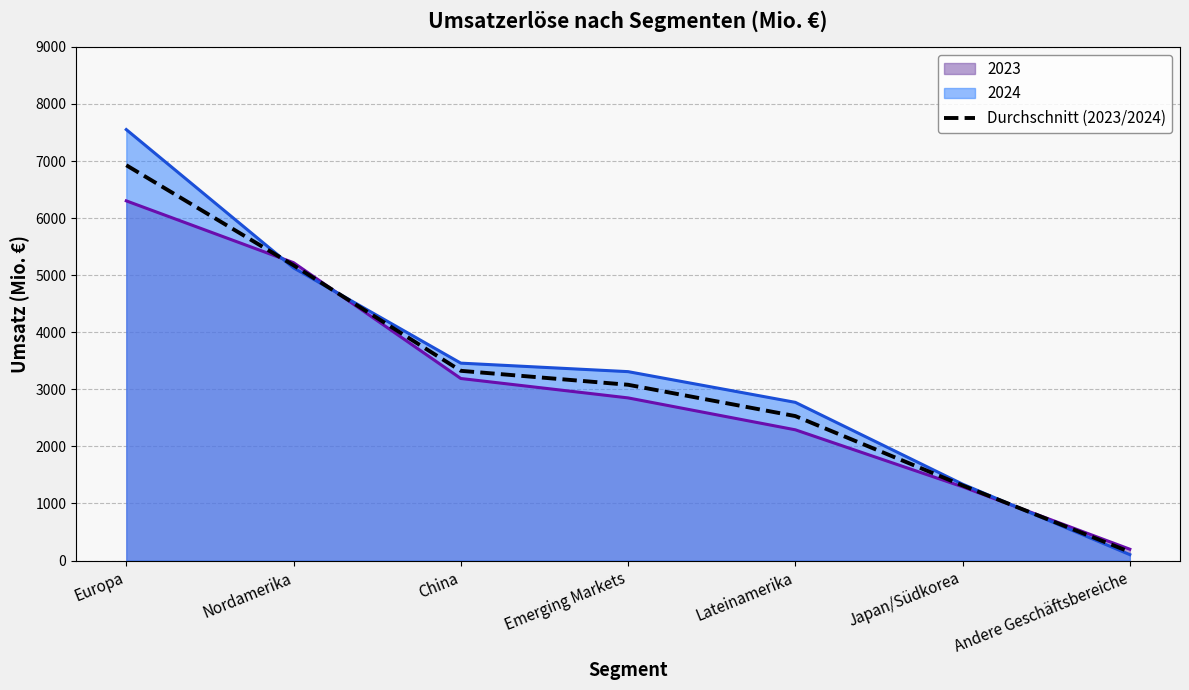

Which label corresponds to the largest value in the chart?

Europa